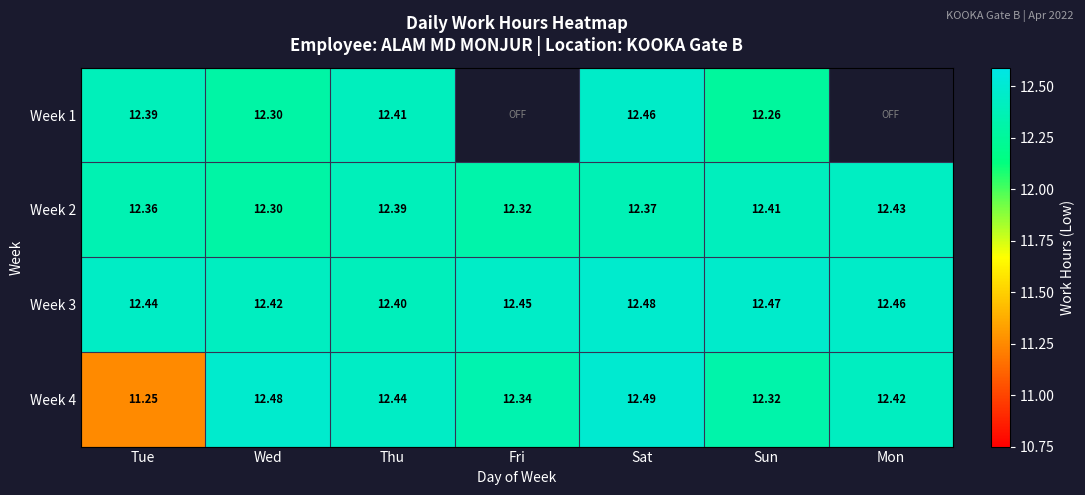

True or false: Week 3 has a value of 12.5 at Mon.

True